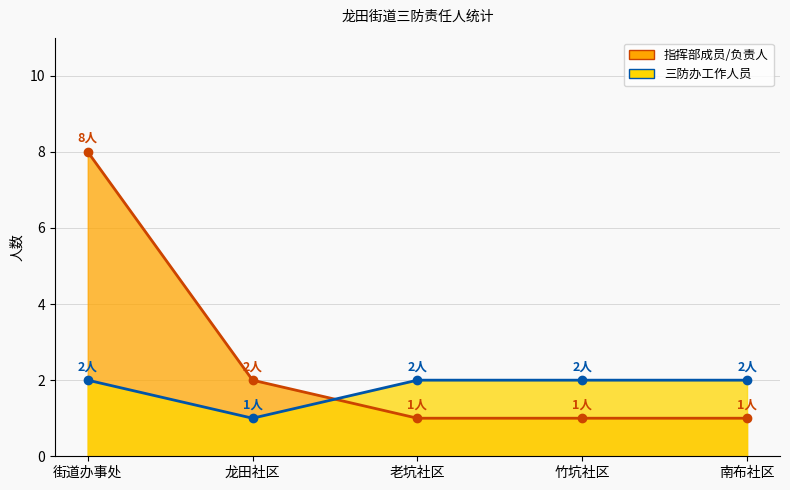

What is the sum of the 指挥部成员/负责人 values at 竹坑社区 and 街道办事处?

9